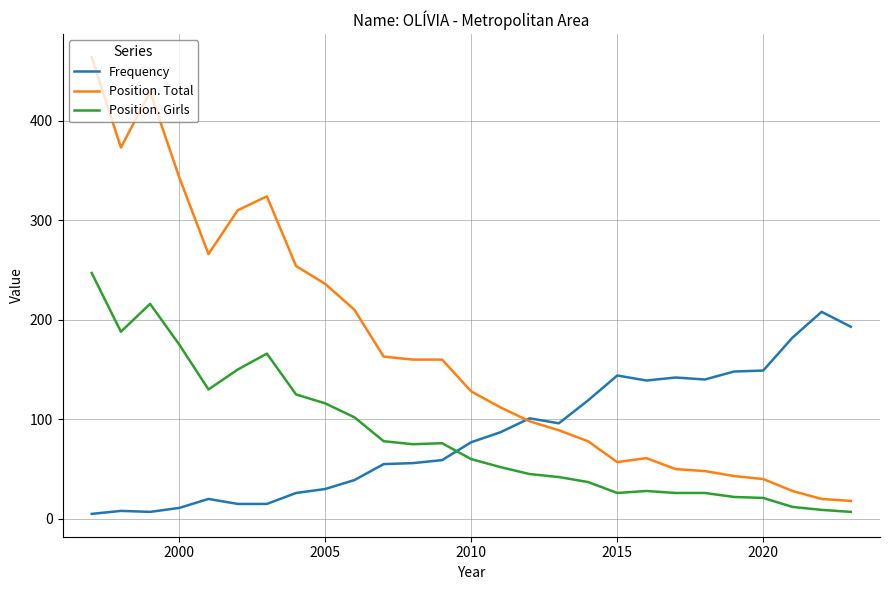

True or false: Position. Girls and Position. Total intersect in this chart.

False